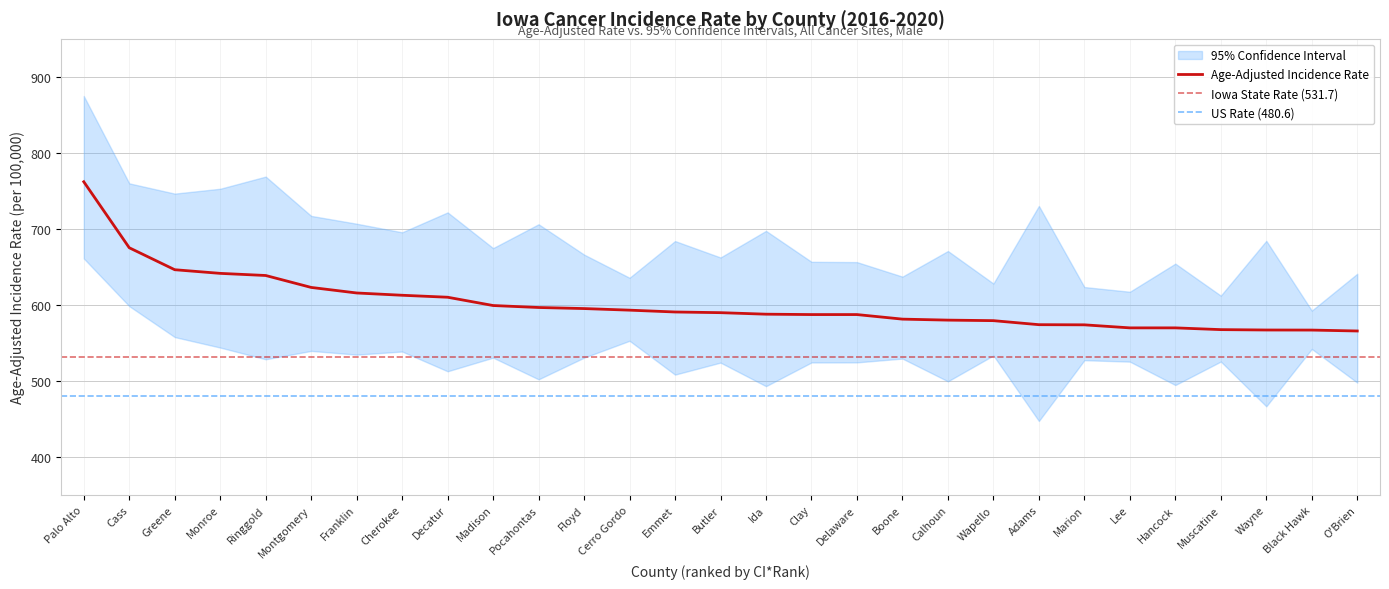

Reading left to right, what are all the values shown in this chart?

Age-Adjusted Rate: Palo Alto=762.0	Cass=675.2	Greene=646.3	Monroe=641.5	Ringgold=638.7	Montgomery=623.0	Franklin=615.7	Cherokee=612.7	Decatur=610.1	Madison=599.2	Pocahontas=596.6	Floyd=595.2	Cerro Gordo=593.1	Emmet=590.7	Butler=589.8	Ida=587.8	Clay=587.3	Delaware=587.3	Boone=581.3	Calhoun=580.0	Wapello=579.3	Adams=574.0	Marion=573.8	Lee=569.8	Hancock=569.8	Muscatine=567.5	Wayne=567.0	Black Hawk=566.9	O'Brien=565.7
Lower 95% CI: Palo Alto=661.1	Cass=598.4	Greene=557.7	Monroe=543.9	Ringgold=528.5	Montgomery=539.5	Franklin=534.6	Cherokee=538.7	Decatur=512.7	Madison=530.6	Pocahontas=502.1	Floyd=530.6	Cerro Gordo=552.8	Emmet=508.3	Butler=524.1	Ida=493.1	Clay=524.3	Delaware=524.4	Boone=529.4	Calhoun=499.5	Wapello=533.5	Adams=447.3	Marion=527.3	Lee=525.4	Hancock=494.6	Muscatine=525.5	Wayne=466.6	Black Hawk=542.1	O'Brien=497.8
Upper 95% CI: Palo Alto=874.8	Cass=759.9	Greene=746.4	Monroe=752.8	Ringgold=768.8	Montgomery=717.1	Franklin=706.8	Cherokee=695.5	Decatur=721.7	Madison=674.7	Pocahontas=706.1	Floyd=666.2	Cerro Gordo=635.7	Emmet=684.0	Butler=662.4	Ida=697.4	Clay=656.7	Delaware=656.3	Boone=637.2	Calhoun=670.9	Wapello=628.1	Adams=730.2	Marion=623.5	Lee=617.3	Hancock=654.3	Muscatine=612.2	Wayne=684.3	Black Hawk=592.5	O'Brien=641.0